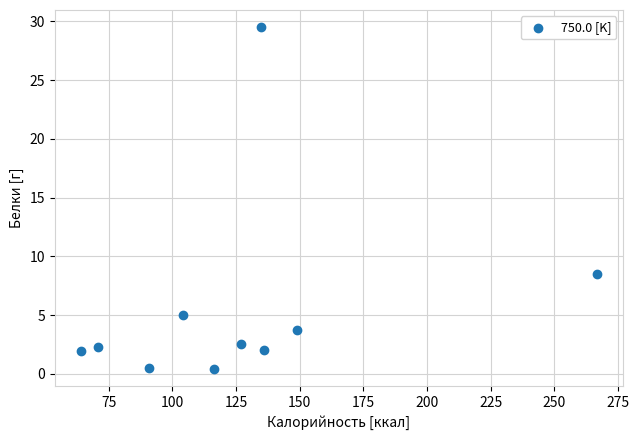

What is the range of X values (max minus min)?

202.7